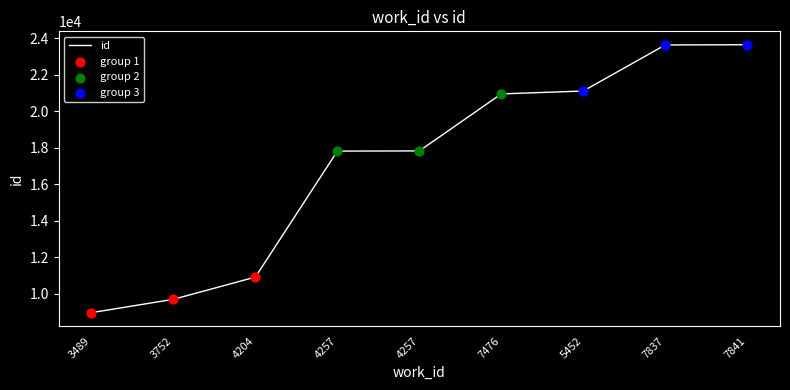

What is the ratio of the value at 3752 to the value at 7476?

0.5